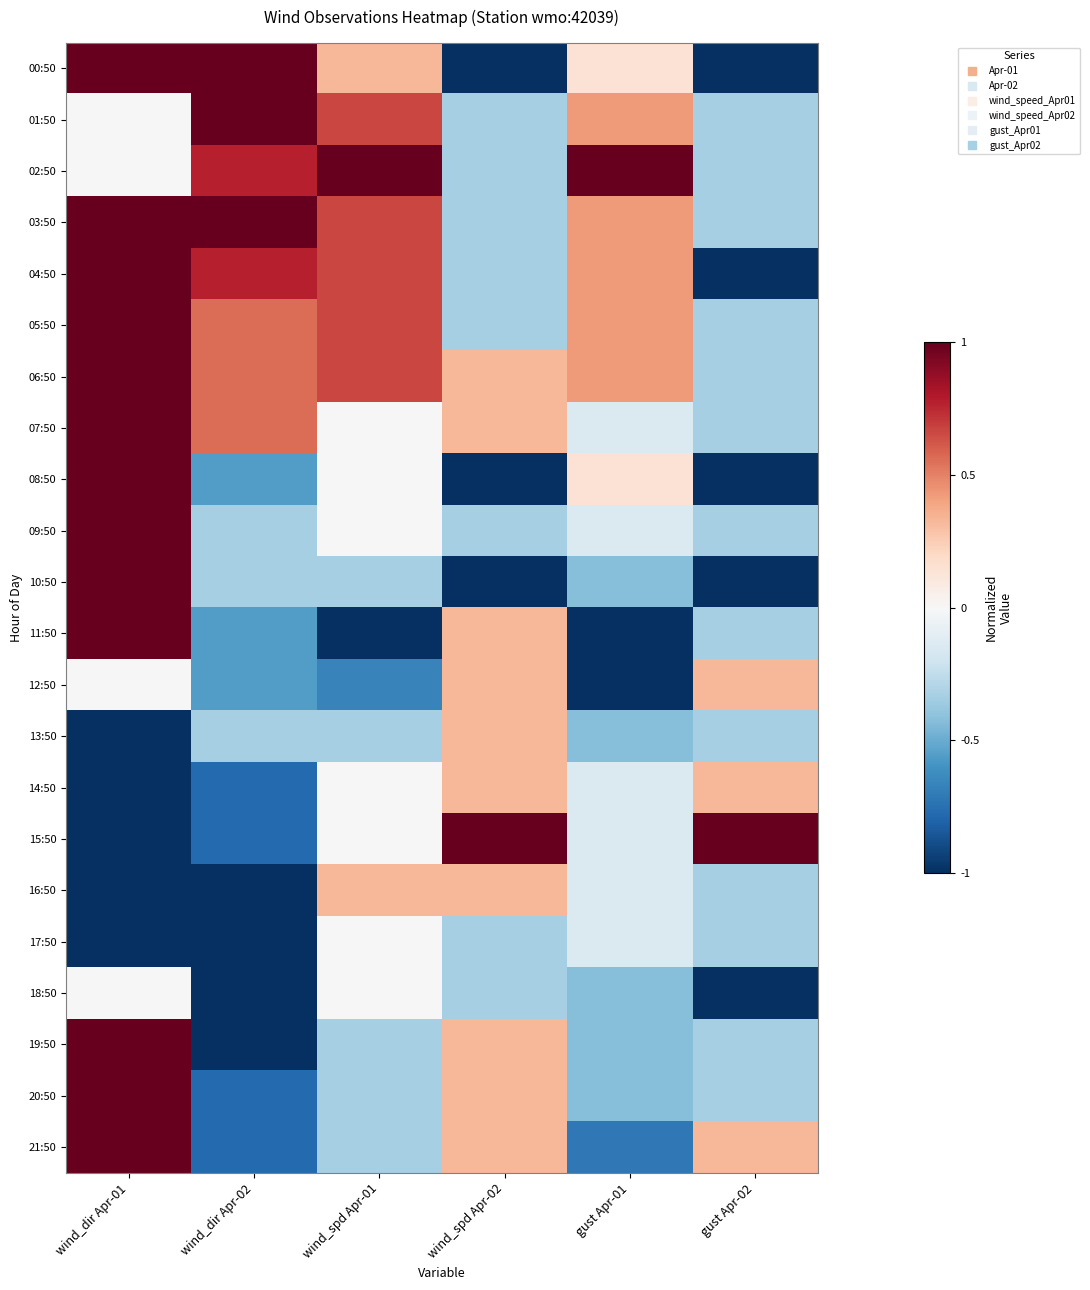

Count the number of categories in the chart.

6